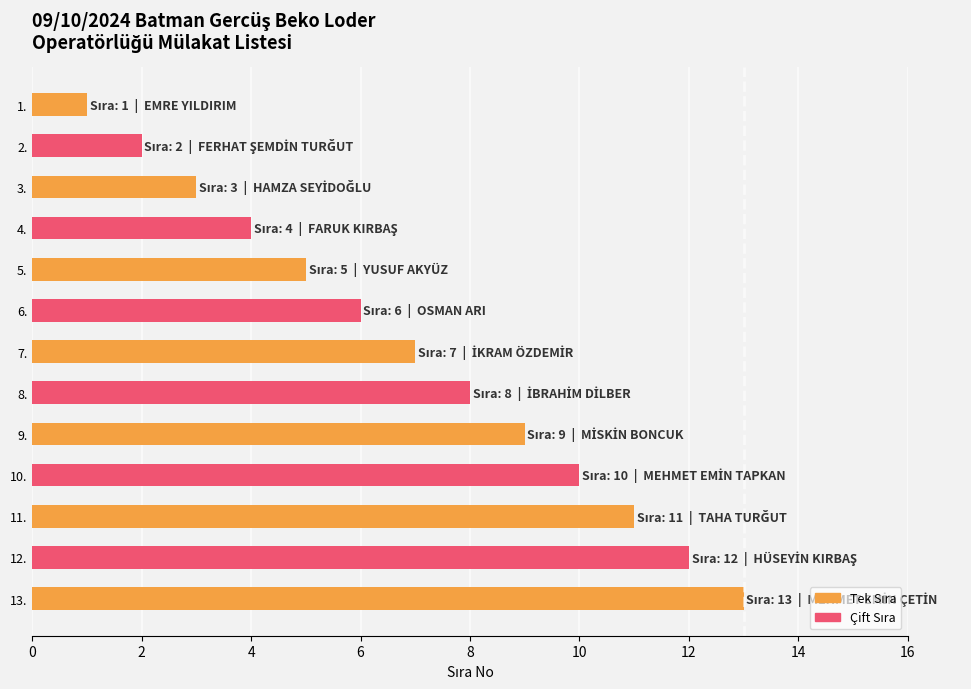

Rank the categories by value from lowest to highest.

1., 2., 3., 4., 5., 6., 7., 8., 9., 10., 11., 12., 13.